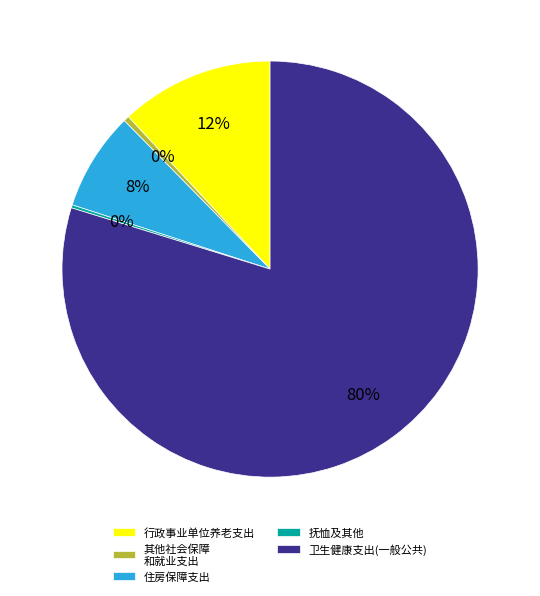

What is the largest slice in the pie chart?

卫生健康支出(一般公共)